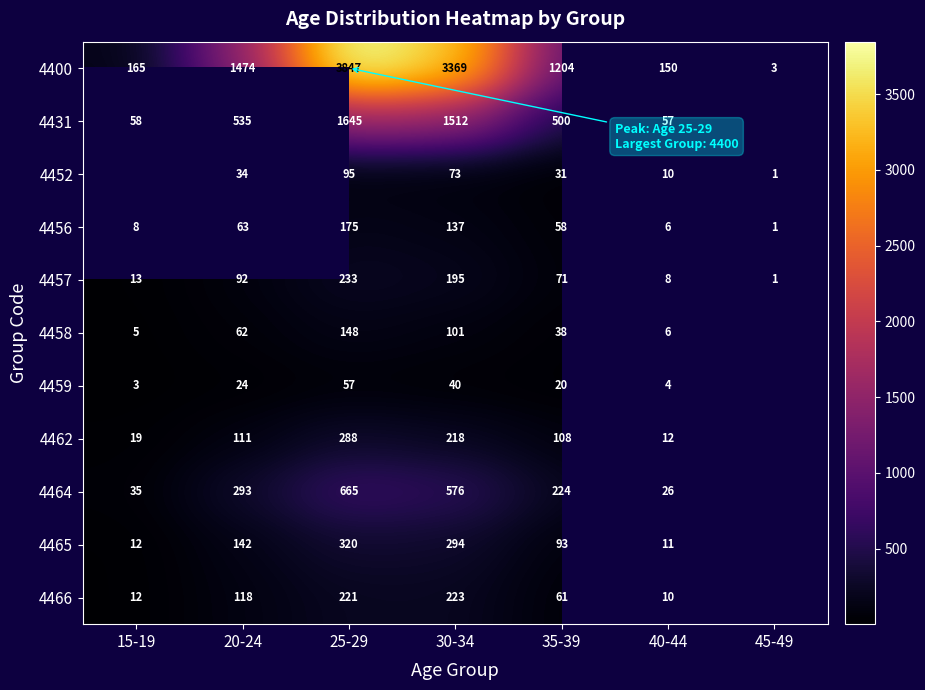

What is the total value across all series at 40-44?

300